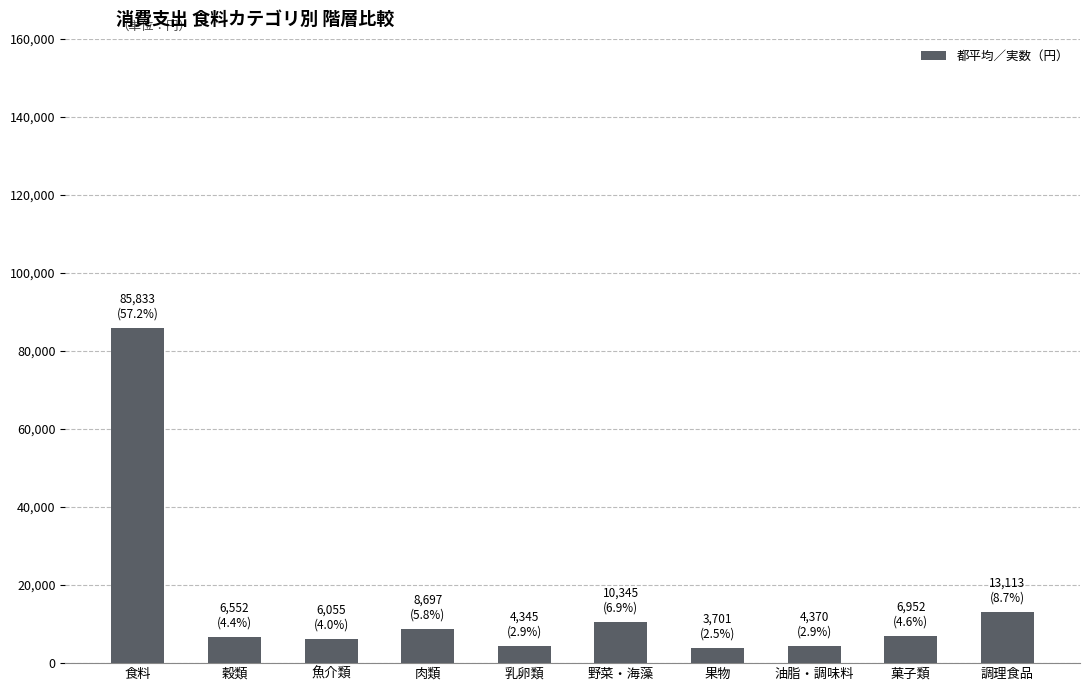

What position from the right is 菓子類?

2